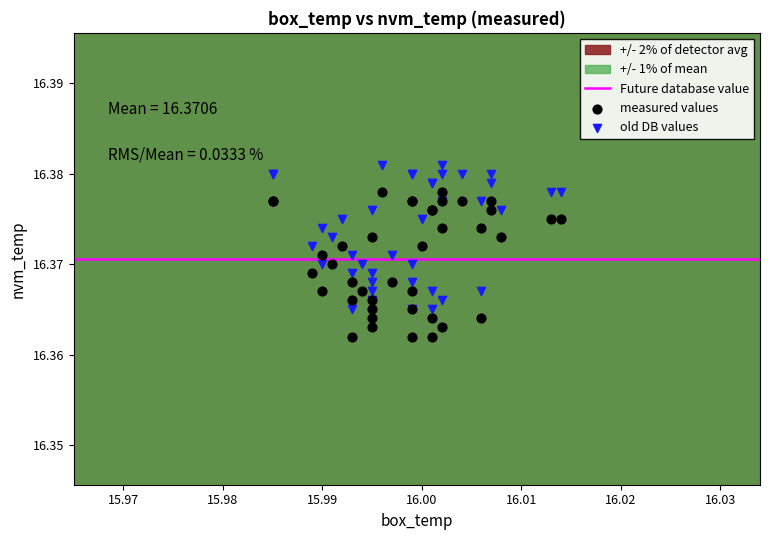

Which series reaches the minimum Y coordinate?

measured values